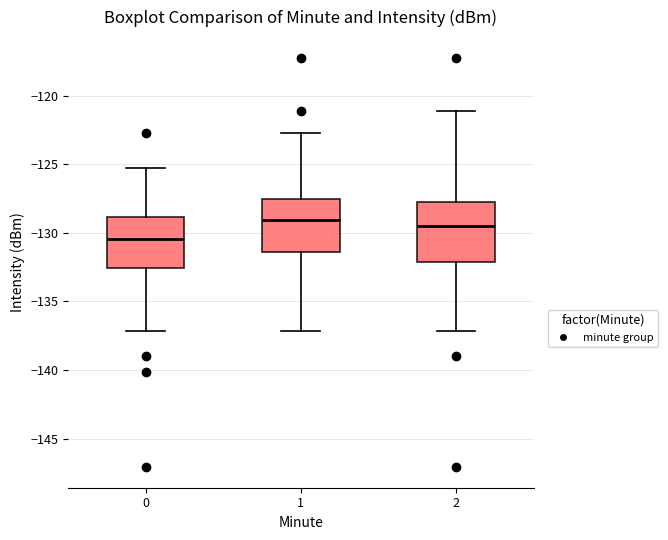

Reading left to right, read every box against the y-axis: the position of its median line, the range the box covers, and the ends of its whiskers. The values are not printed on the chart, so give them approximately, as read against the axis.

0: median -130.5, box -132.5 to -129.0, whiskers -137.0 to -125.5
1: median -129.0, box -131.5 to -127.5, whiskers -137.0 to -122.5
2: median -129.5, box -132.0 to -127.5, whiskers -137.0 to -121.0